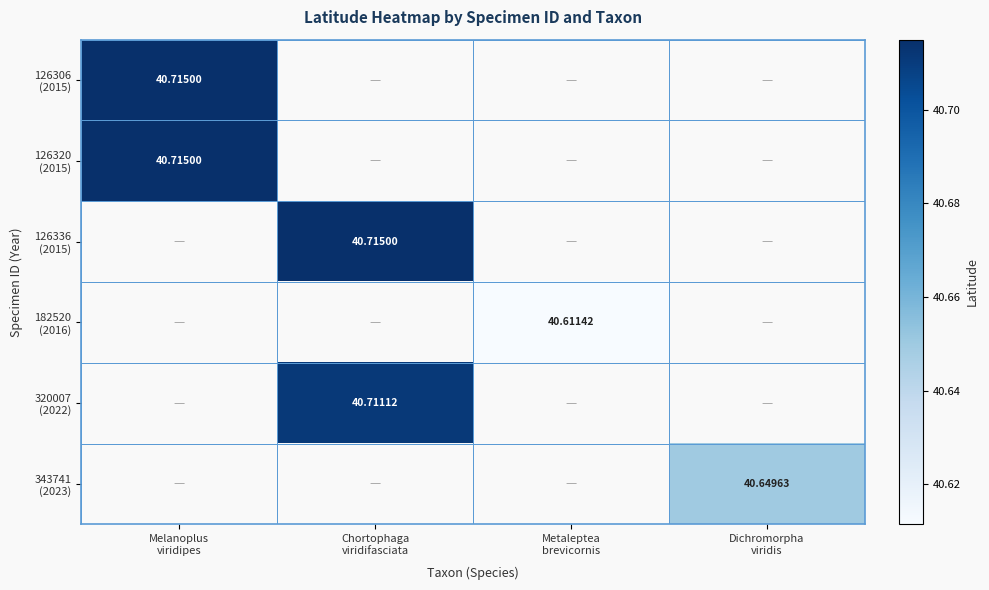

At how many categories does at least one series exceed 40?

4